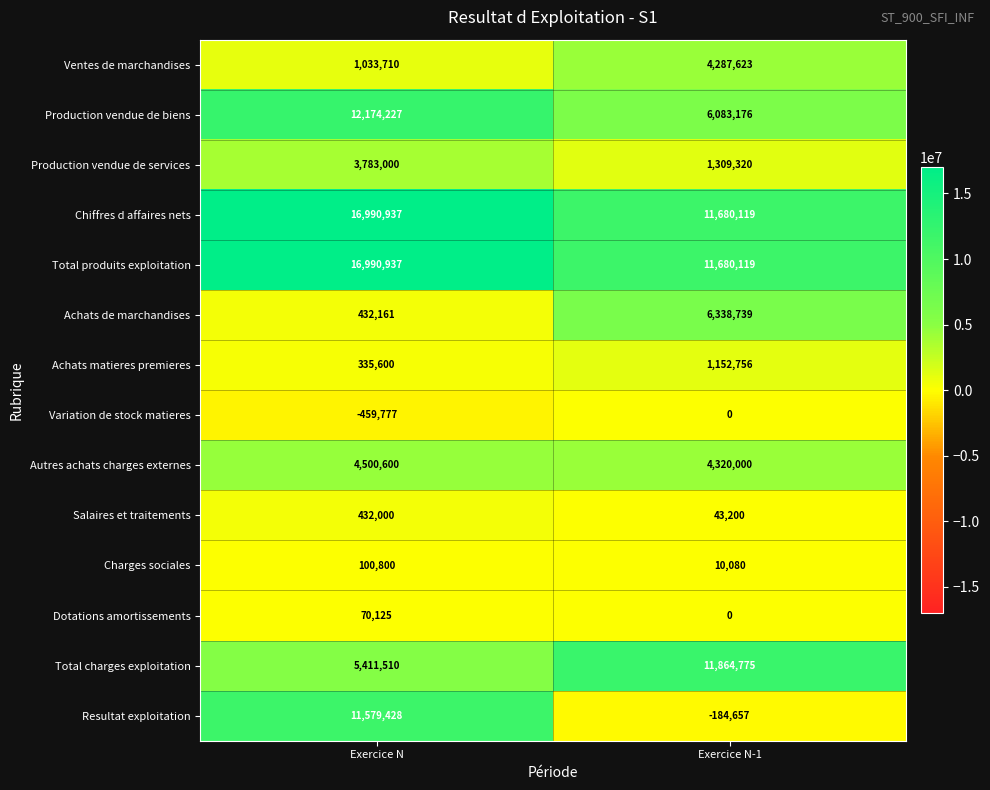

What is the sum of the Production vendue de biens values at Exercice N and Exercice N-1?

18257403